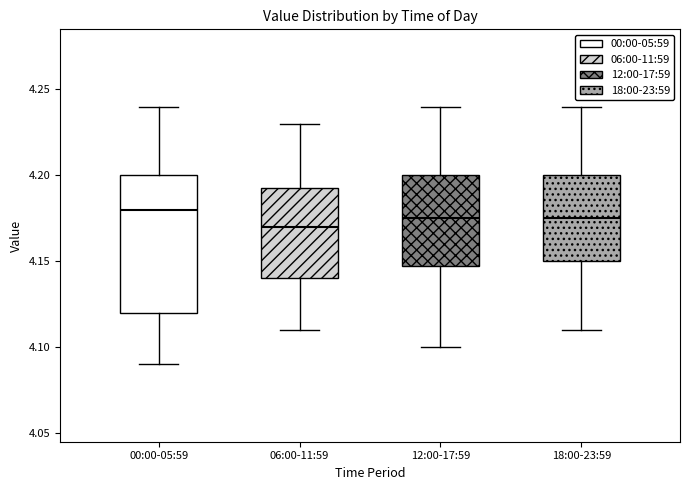

Reading left to right, transcribe this box plot: for each box, give where its median line is, the range the box spans, and where its two whiskers end, as read against the y-axis. The values are not printed on the chart, so give them approximately, as read against the axis.

00:00-05:59: median 4.180, box 4.120 to 4.200, whiskers 4.090 to 4.240
06:00-11:59: median 4.170, box 4.140 to 4.195, whiskers 4.110 to 4.230
12:00-17:59: median 4.175, box 4.150 to 4.200, whiskers 4.100 to 4.240
18:00-23:59: median 4.175, box 4.150 to 4.200, whiskers 4.110 to 4.240